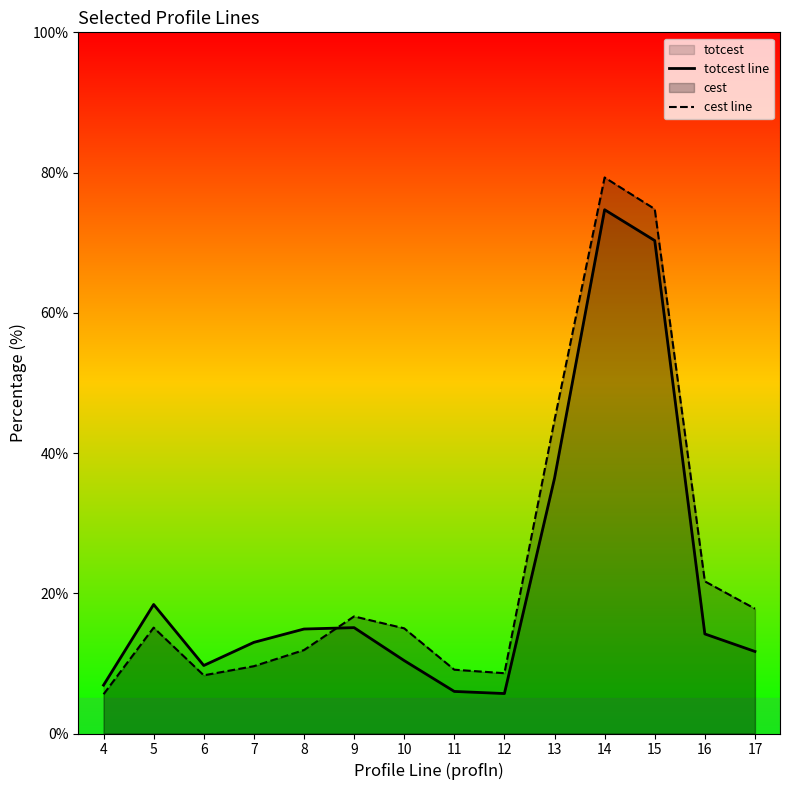

Where is the first local maximum for cest line?

5